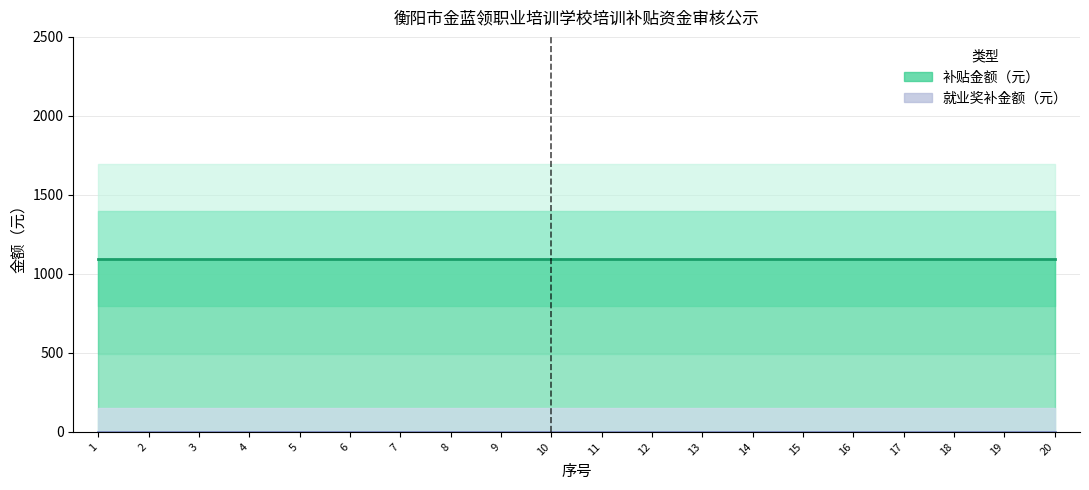

What is the average value of the 补贴金额（元） series?

1096